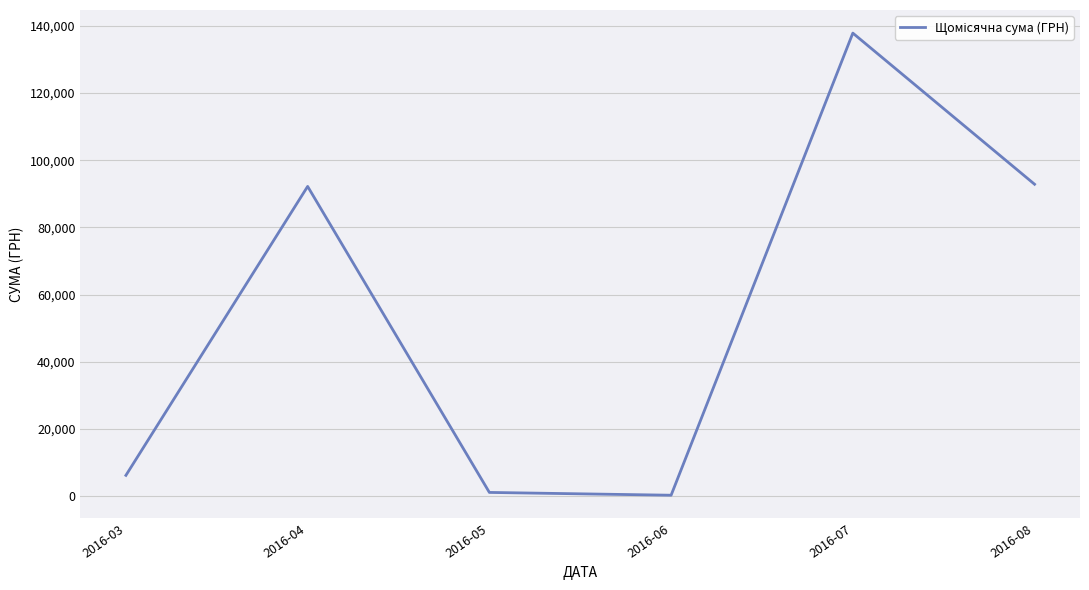

What is the smallest value displayed?

300.0